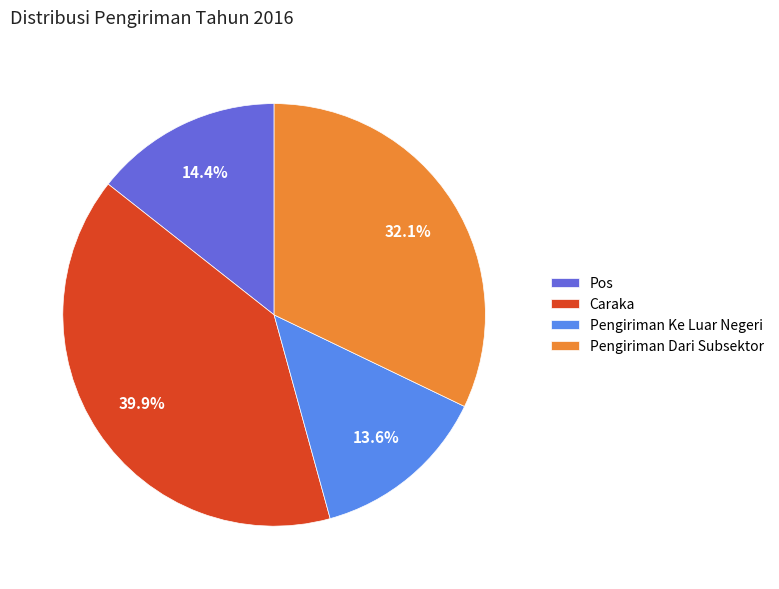

What percentage do Pengiriman Ke Luar Negeri and Pos together represent?

28.0%